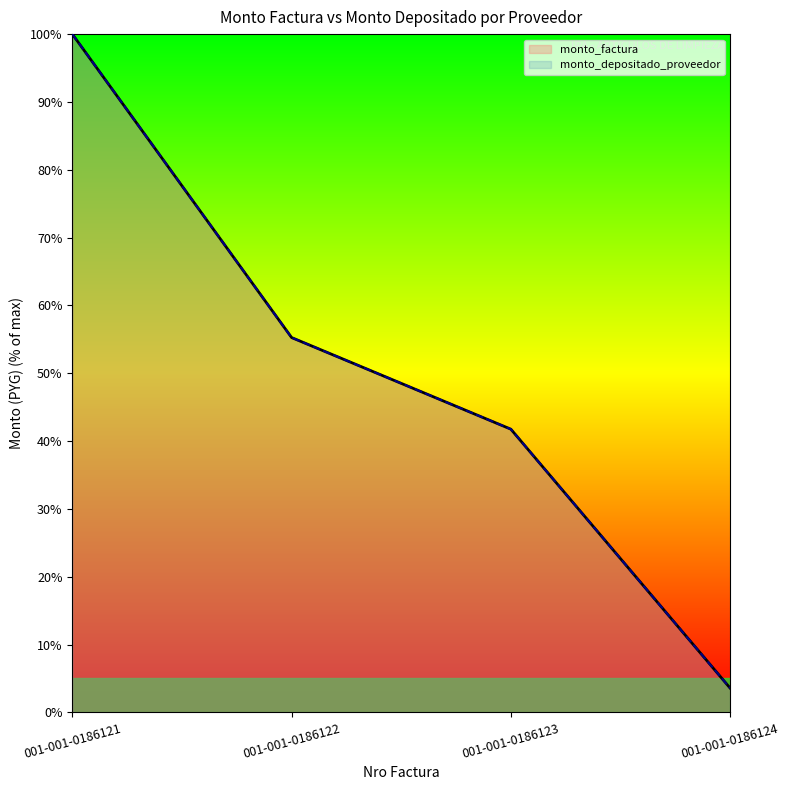

Reading left to right, what are all the values shown in this chart?

monto_factura: 001-001-0186121=100.0	001-001-0186122=55.3	001-001-0186123=41.8	001-001-0186124=3.6
monto_depositado_proveedor: 001-001-0186121=100.0	001-001-0186122=55.3	001-001-0186123=41.8	001-001-0186124=3.6